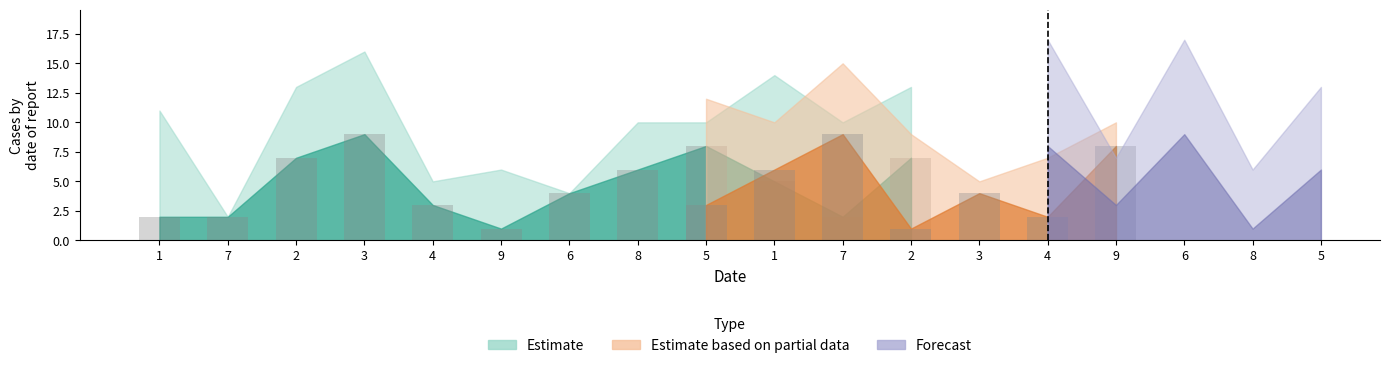

What is the total value across all series at 5?

35